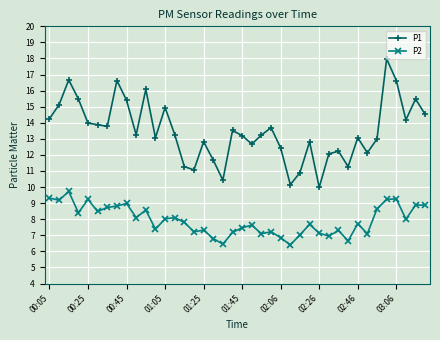

Rank the series by their average value, from highest to lowest.

P1, P2